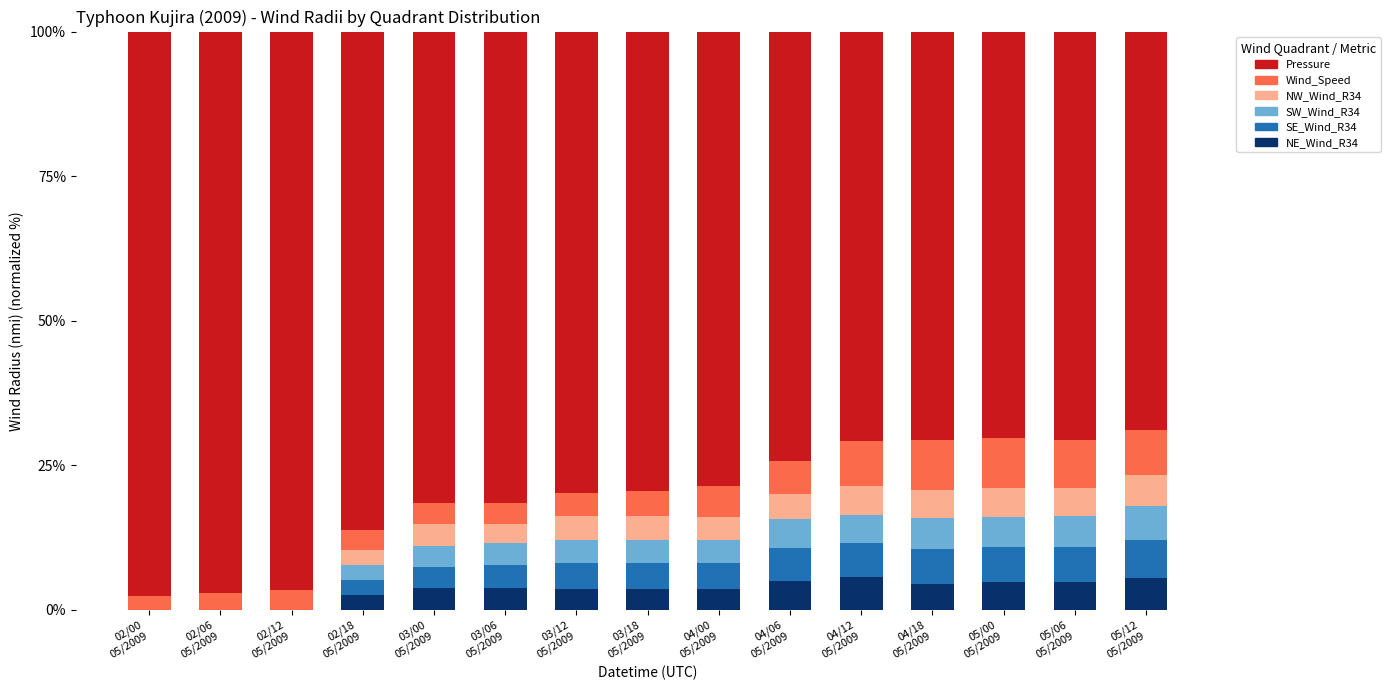

Count the number of categories in the chart.

15